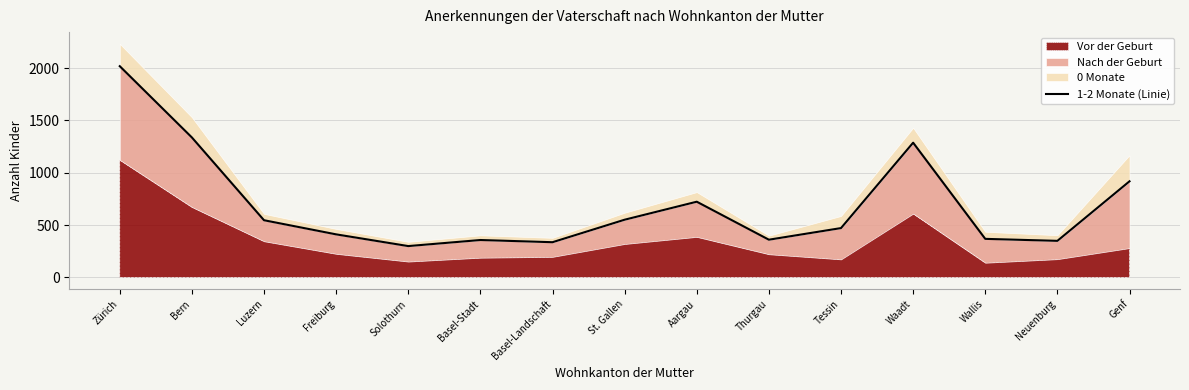

Reading right to left, transcribe all the data shown in this chart.

918	349	368	1287	471	360	723	551	336	357	299	411	546	1337	2018